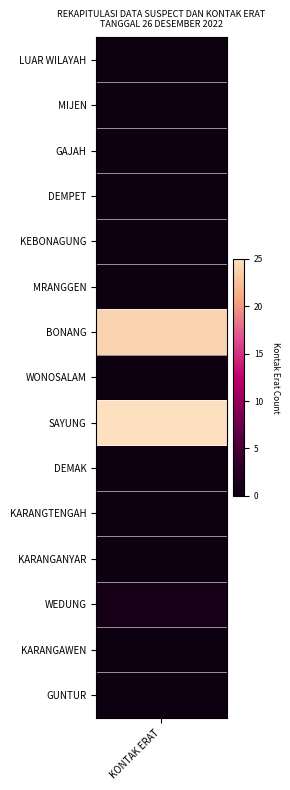

Is it true that the value at 2 is 2?

False